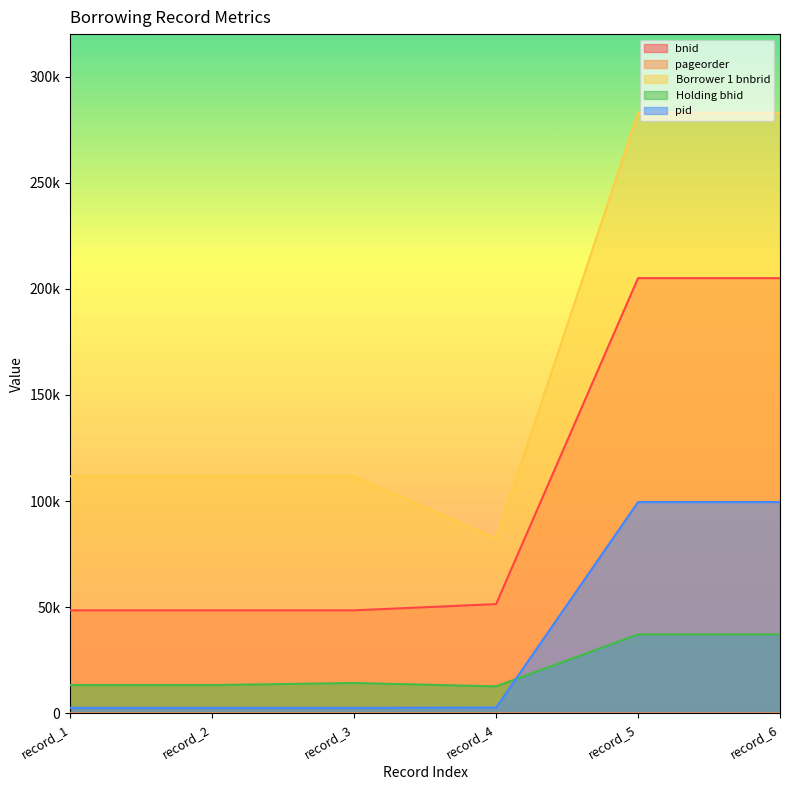

At which category does the chart reach its minimum across all series?

record_5